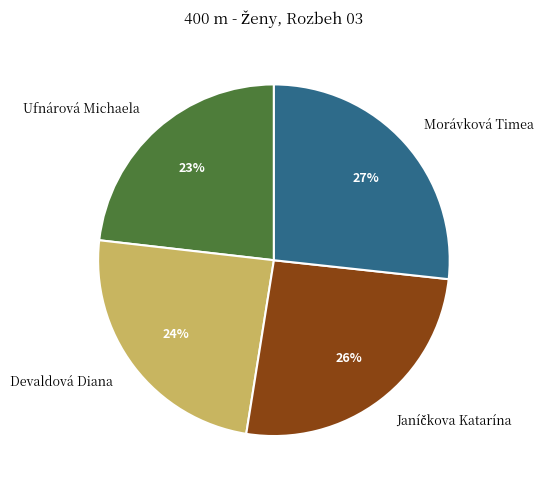

To the nearest percent, what is the average slice percentage?

25%